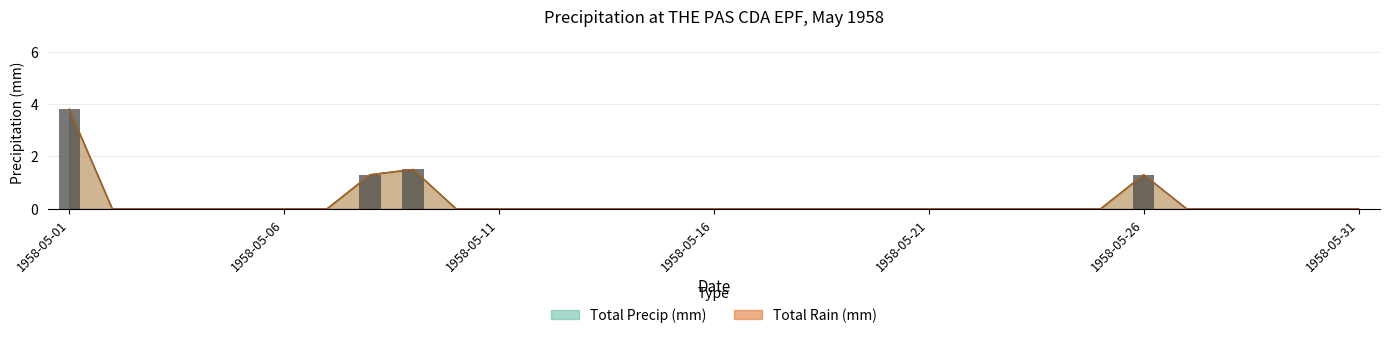

Reading left to right, transcribe all the data shown in this chart.

Total Rain (mm): 1958-05-01=3.8	1958-05-02=0.0	1958-05-03=0.0	1958-05-04=0.0	1958-05-05=0.0	1958-05-06=0.0	1958-05-07=0.0	1958-05-08=1.3	1958-05-09=1.5	1958-05-10=0.0	1958-05-11=0.0	1958-05-12=0.0	1958-05-13=0.0	1958-05-14=0.0	1958-05-15=0.0	1958-05-16=0.0	1958-05-17=0.0	1958-05-18=0.0	1958-05-19=0.0	1958-05-20=0.0	1958-05-21=0.0	1958-05-22=0.0	1958-05-23=0.0	1958-05-24=0.0	1958-05-25=0.0	1958-05-26=1.3	1958-05-27=0.0	1958-05-28=0.0	1958-05-29=0.0	1958-05-30=0.0	1958-05-31=0.0
Total Precip (mm): 1958-05-01=3.8	1958-05-02=0.0	1958-05-03=0.0	1958-05-04=0.0	1958-05-05=0.0	1958-05-06=0.0	1958-05-07=0.0	1958-05-08=1.3	1958-05-09=1.5	1958-05-10=0.0	1958-05-11=0.0	1958-05-12=0.0	1958-05-13=0.0	1958-05-14=0.0	1958-05-15=0.0	1958-05-16=0.0	1958-05-17=0.0	1958-05-18=0.0	1958-05-19=0.0	1958-05-20=0.0	1958-05-21=0.0	1958-05-22=0.0	1958-05-23=0.0	1958-05-24=0.0	1958-05-25=0.0	1958-05-26=1.3	1958-05-27=0.0	1958-05-28=0.0	1958-05-29=0.0	1958-05-30=0.0	1958-05-31=0.0